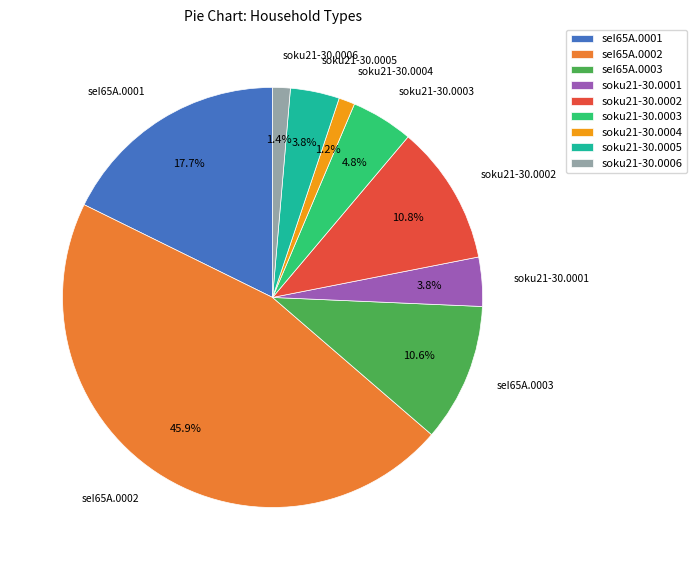

What percentage is the seI65A.0003 slice, to the nearest percent?

11%